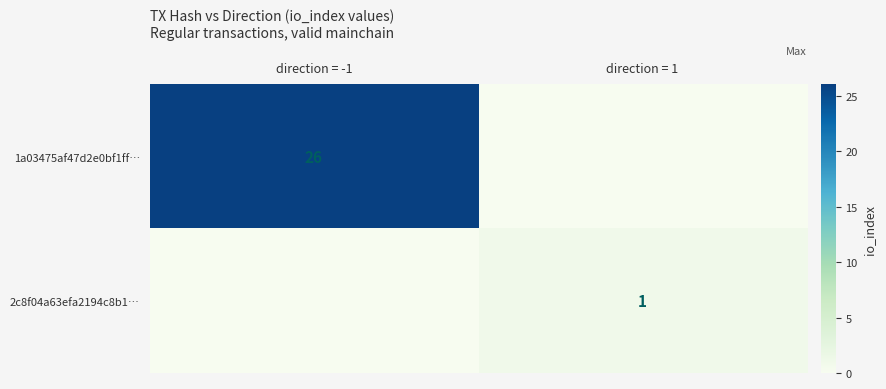

The value of 2c8f04a63efa2194c8b1… at direction = 1 is 1. True or false?

True